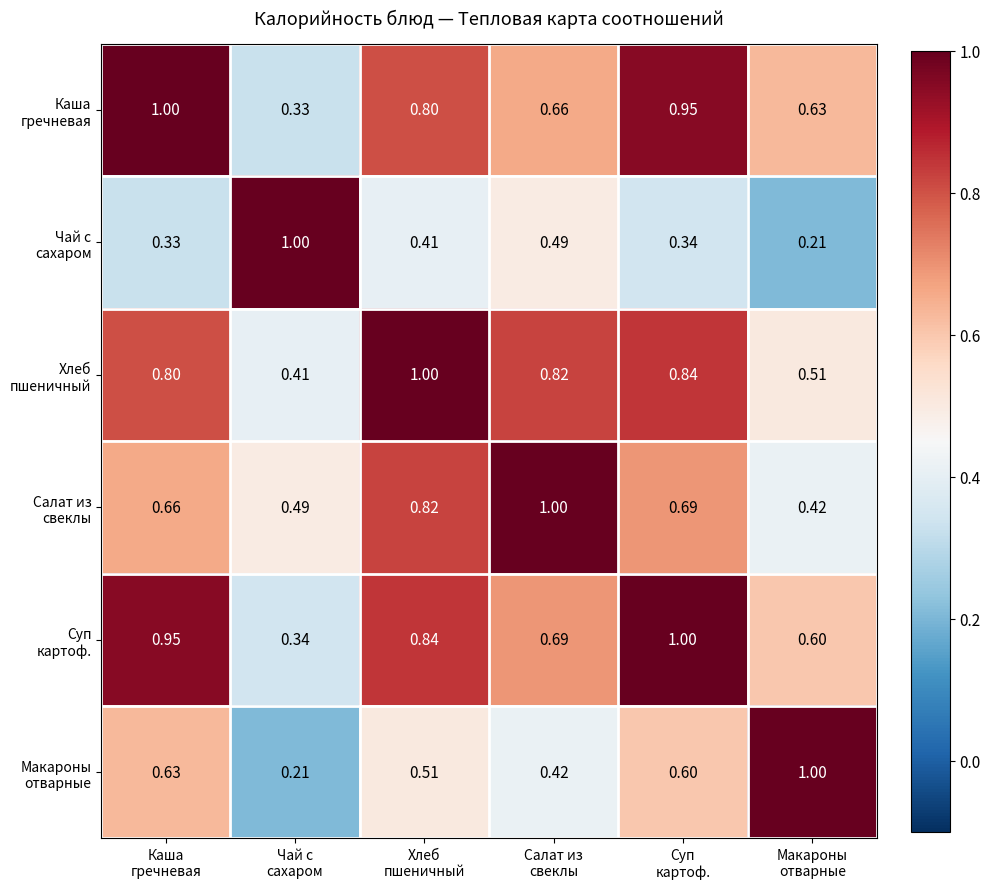

How many data points does each series have?

6